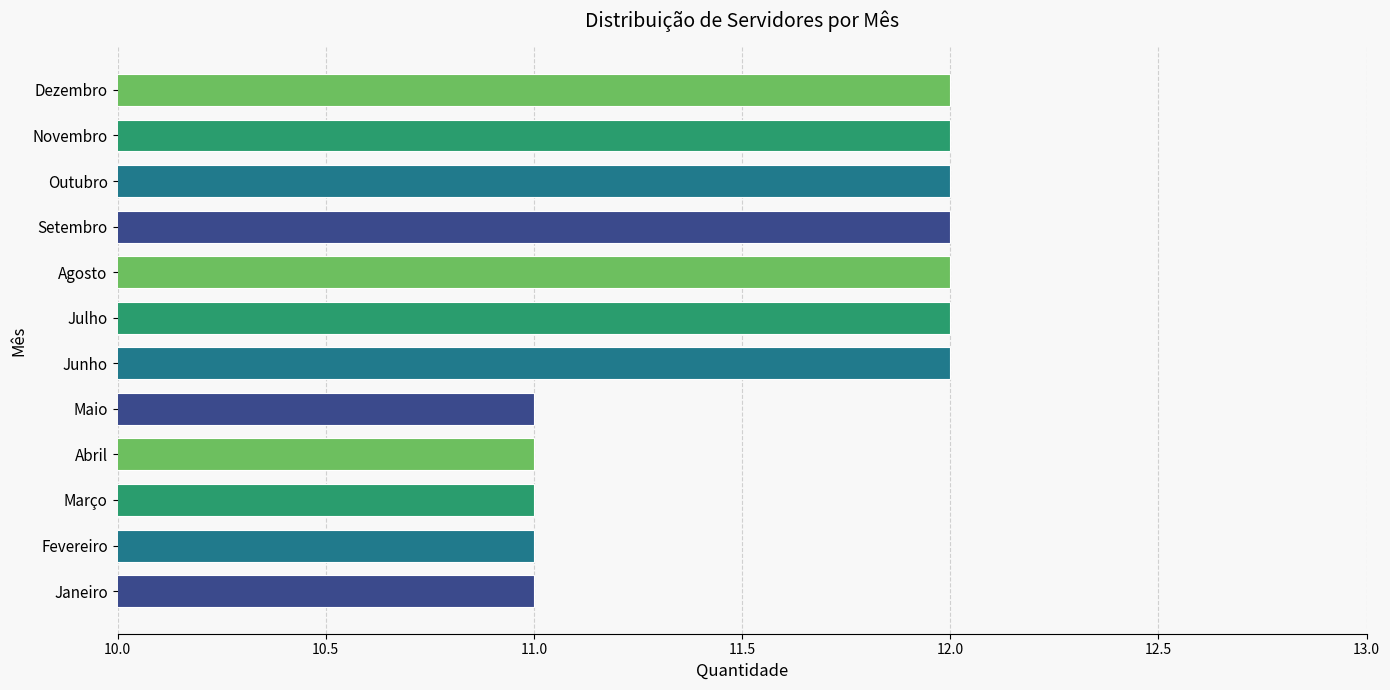

Count the values in the range 11 to 12.

12